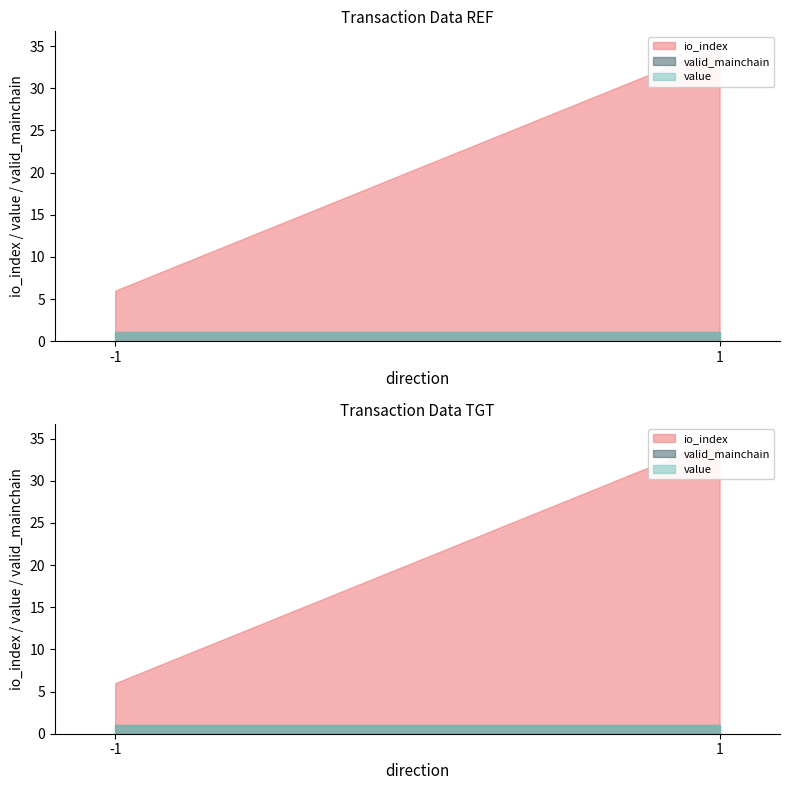

Which category has the highest value across all series?

1